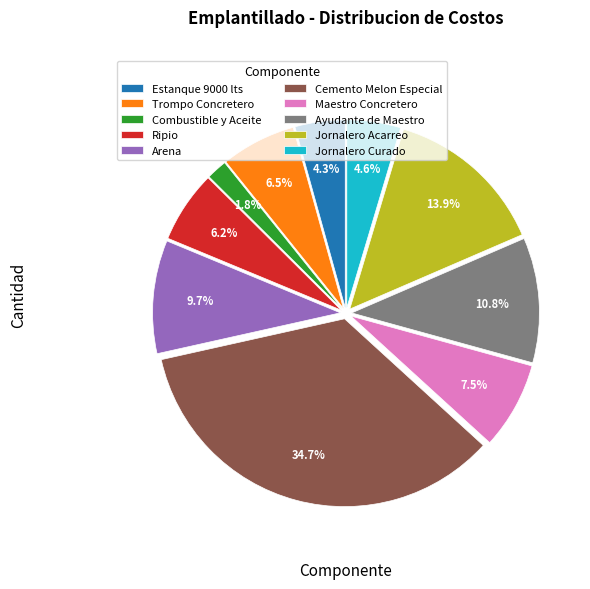

Which category has the smallest portion of the pie?

Combustible y Aceite